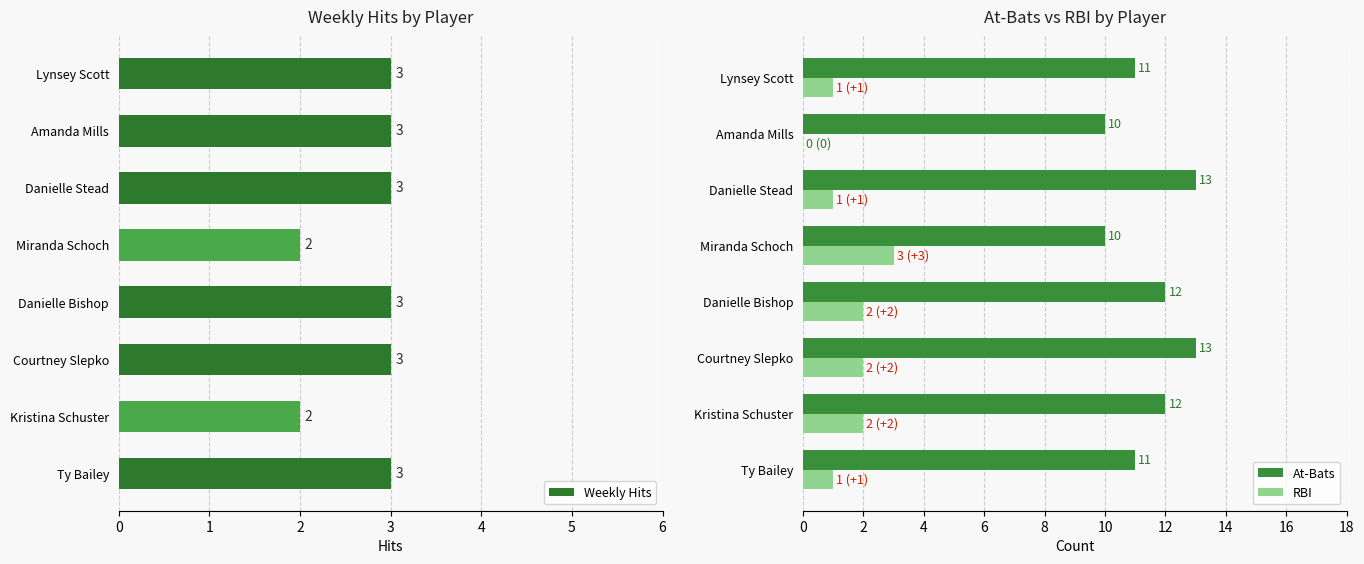

What is the sum of the At-Bats values at Amanda Mills and Danielle Stead?

23